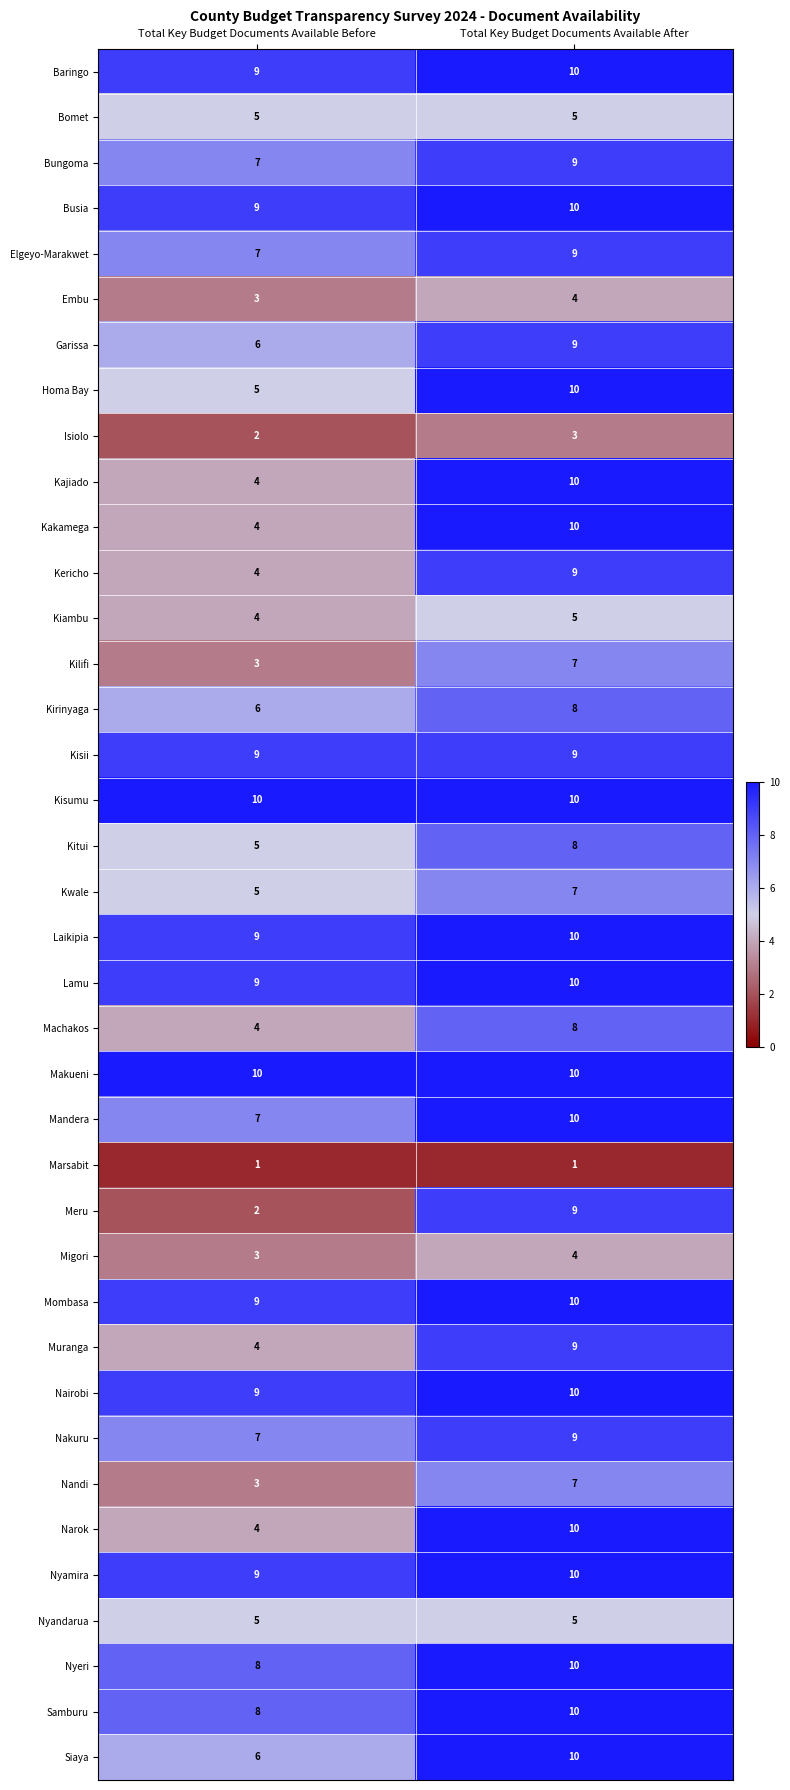

What is the sum of the Elgeyo-Marakwet values at Total Key Budget Documents Available After and Total Key Budget Documents Available Before?

16